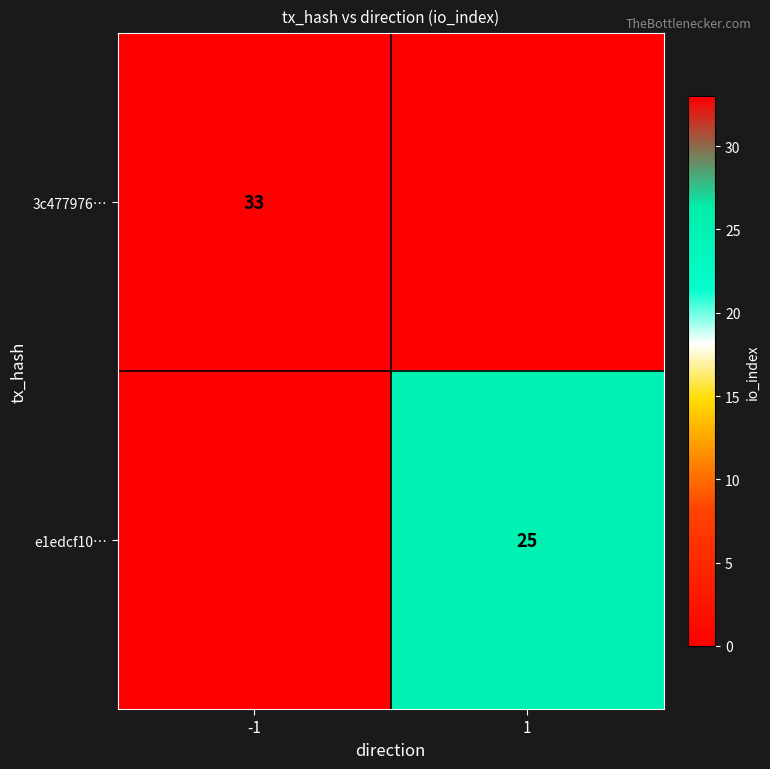

Which category has the lowest value across all series?

1